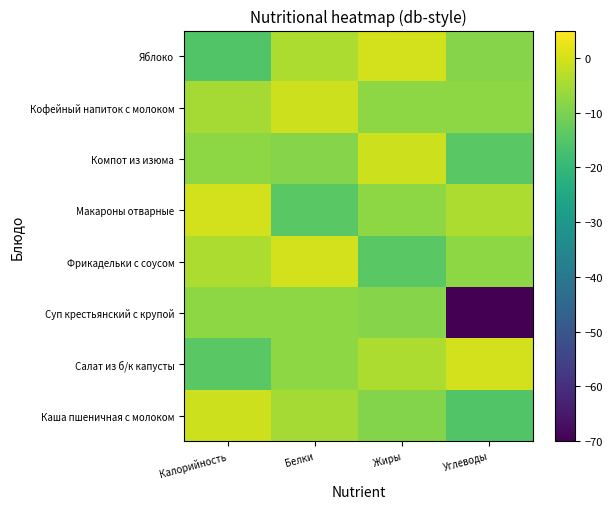

Reading right to left, what are all the values shown in this chart?

Каша пшеничная с молоком: Углеводы=-15.3	Жиры=-8.8	Белки=-5.1	Калорийность=-0.8
Салат из б/к капусты: Углеводы=0.0	Жиры=-4.2	Белки=-7.9	Калорийность=-14.0
Суп крестьянский с крупой: Углеводы=-168.4	Жиры=-8.5	Белки=-7.6	Калорийность=-7.9
Фрикадельки с соусом: Углеводы=-7.6	Жиры=-14.0	Белки=0.0	Калорийность=-4.2
Макароны отварные: Углеводы=-4.2	Жиры=-7.9	Белки=-14.0	Калорийность=0.0
Компот из изюма: Углеводы=-14.0	Жиры=-0.8	Белки=-8.5	Калорийность=-7.6
Кофейный напиток с молоком: Углеводы=-7.9	Жиры=-7.6	Белки=-0.8	Калорийность=-5.1
Яблоко: Углеводы=-8.5	Жиры=0.0	Белки=-4.2	Калорийность=-15.3